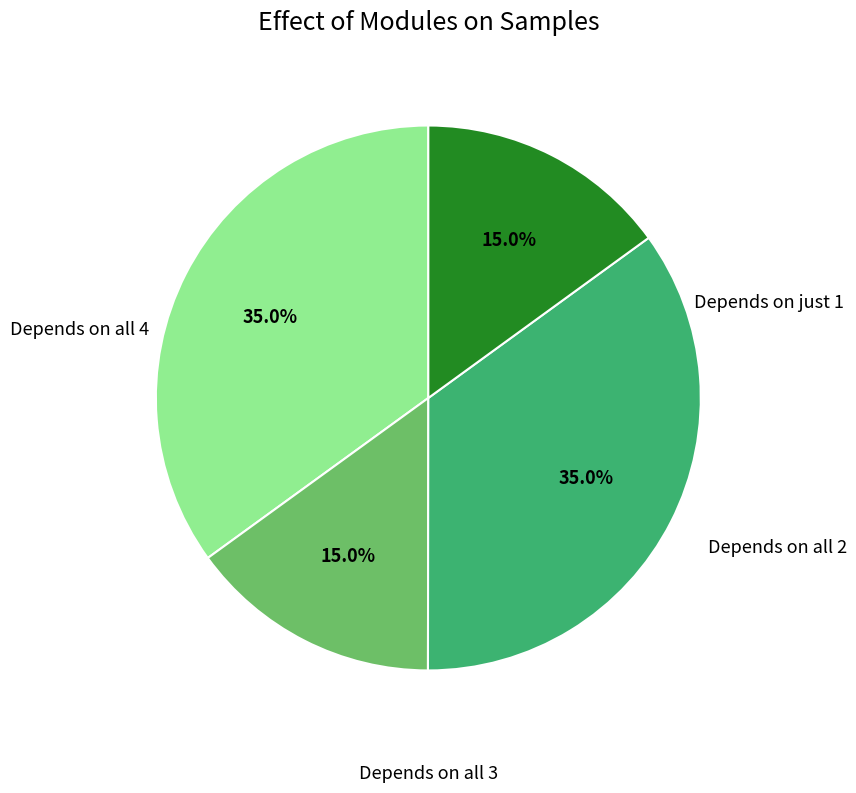

Is there any slice that represents more than half of the pie?

No